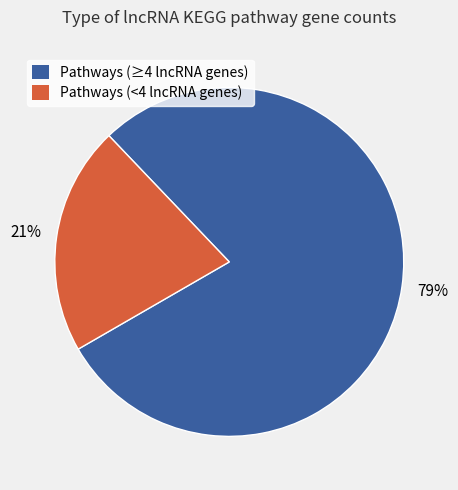

To the nearest percent, what portion does Pathways (≥4 lncRNA genes) represent?

79%